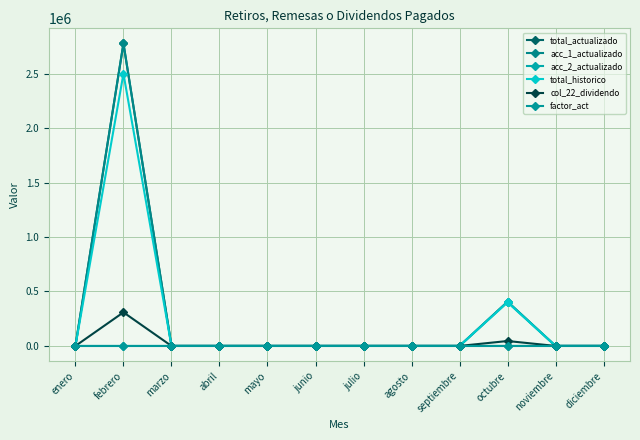

How many lines are shown in the chart?

6